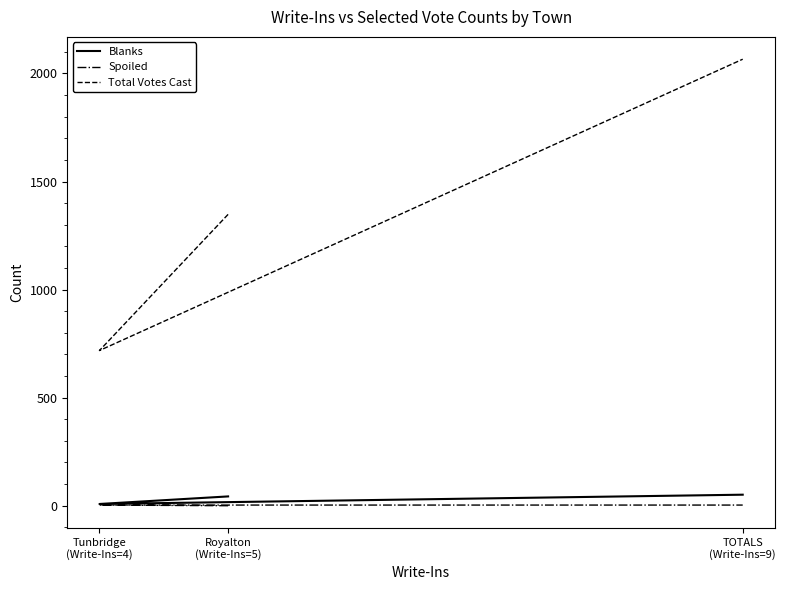

At which category is the sum across all series the highest?

TOTALS
(Write-Ins=9)